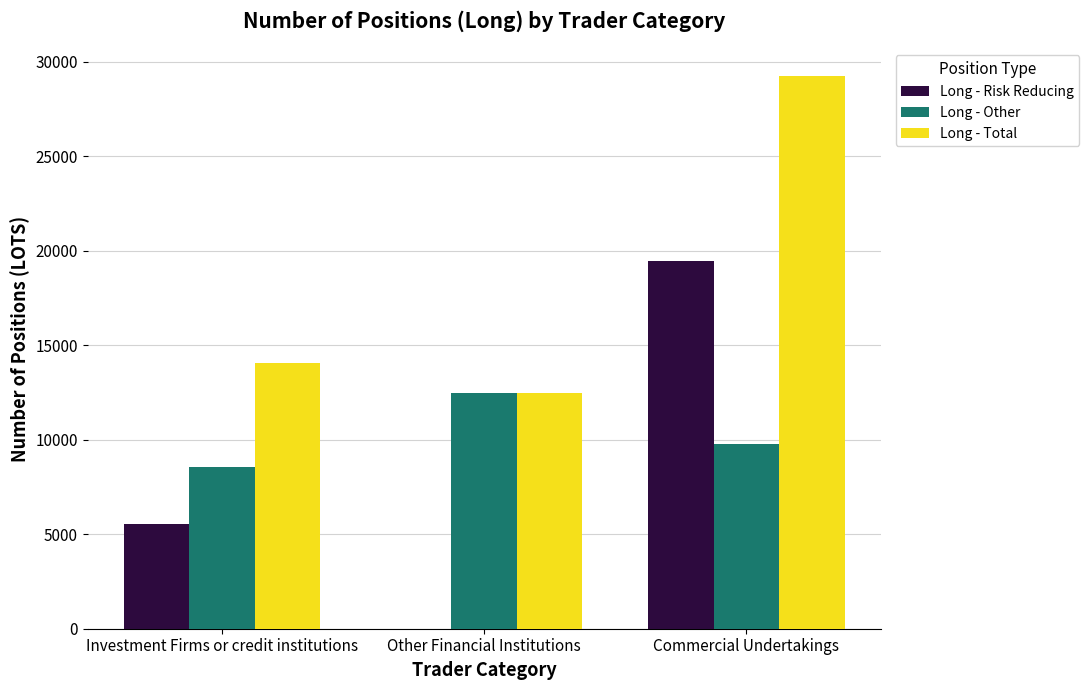

What value does the Long - Total series have at Investment Firms or credit institutions?

14065.2